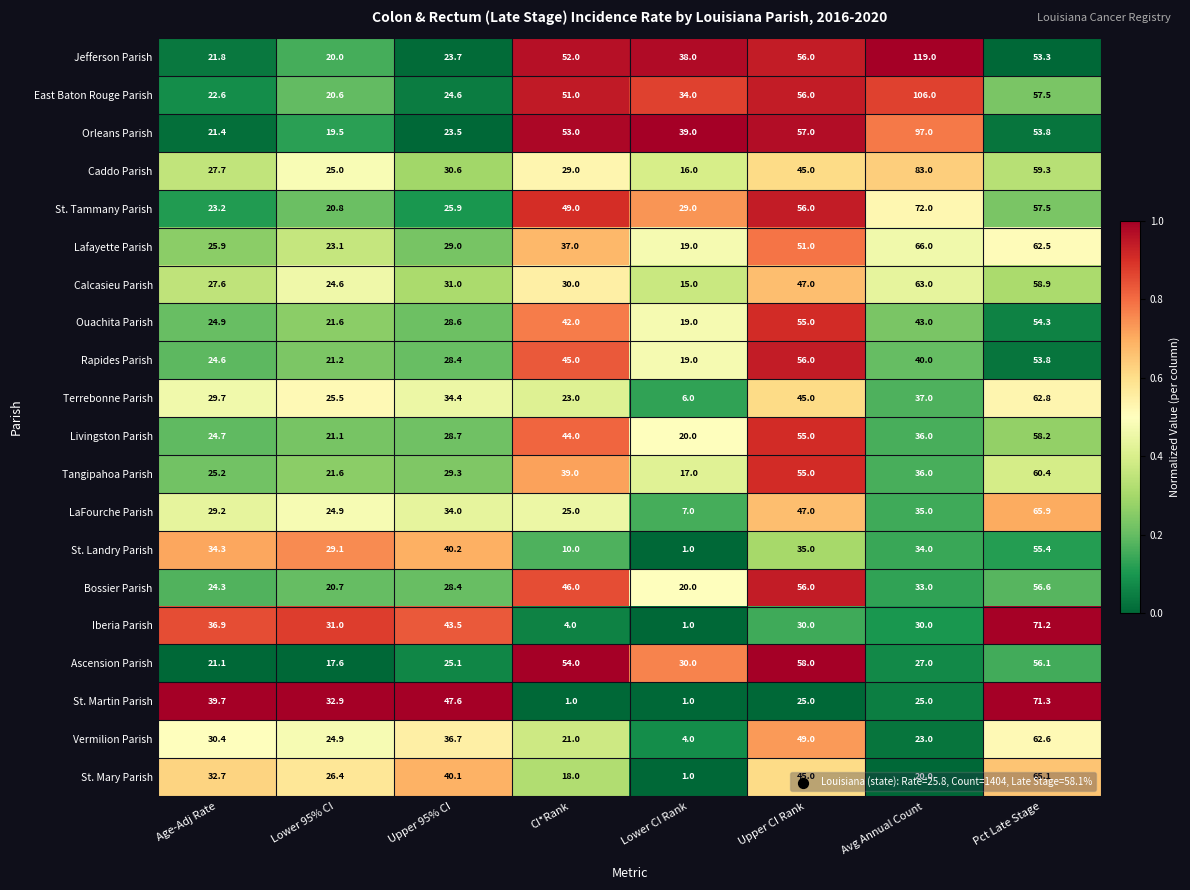

At which label does St. Martin Parish first exceed 32?

Age-Adj Rate